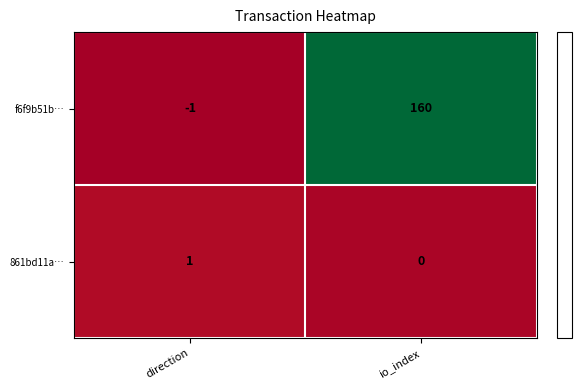

What is the total value across all series at io_index?

160